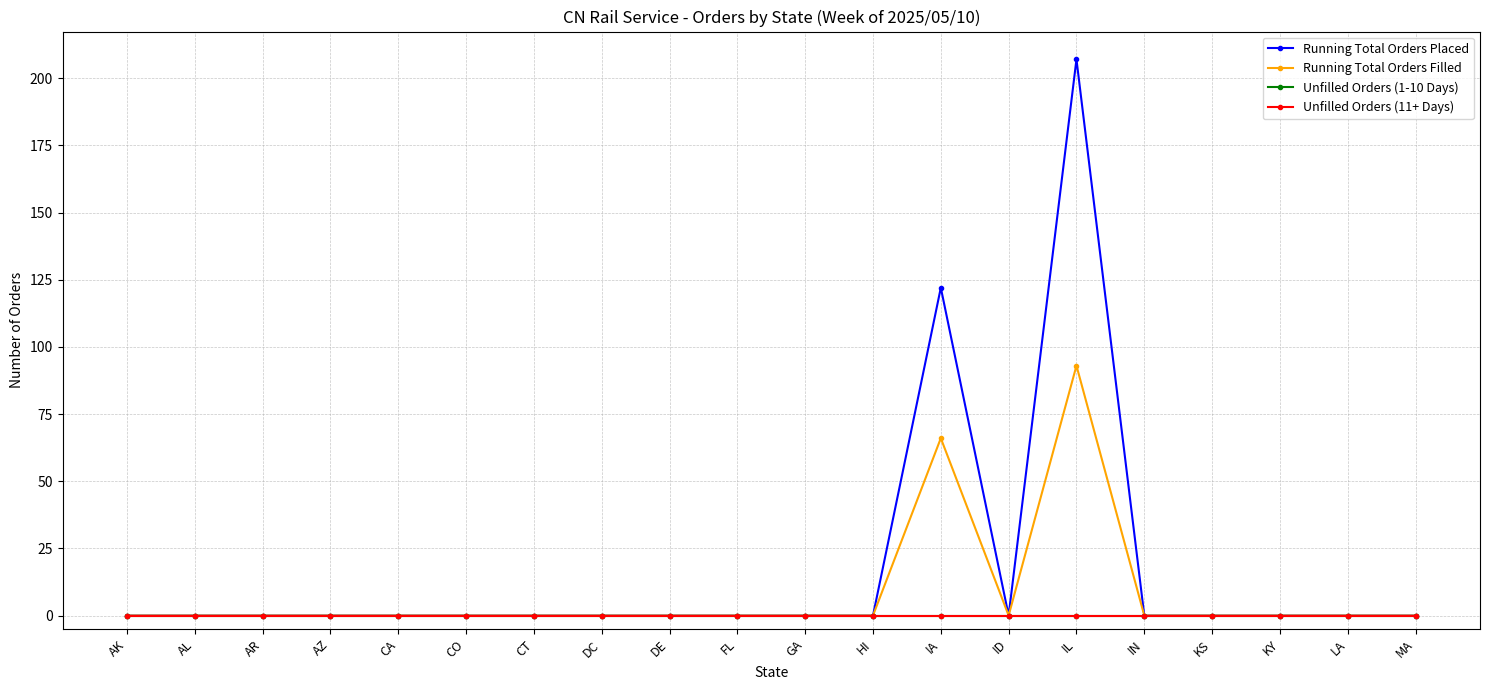

Does the chart have visible grid lines?

Yes